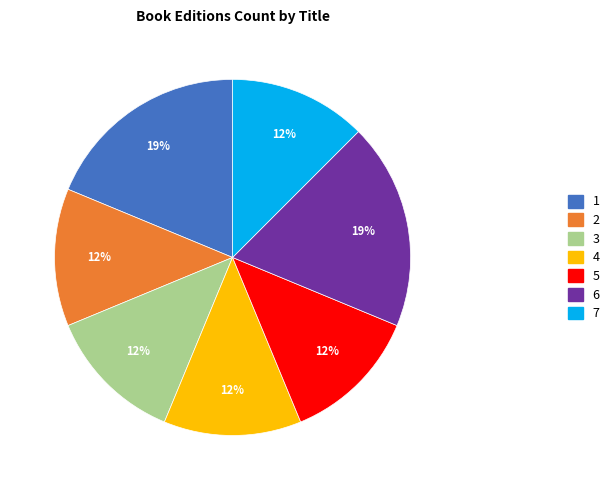

Combined, do 4 and 7 account for over 50%?

No